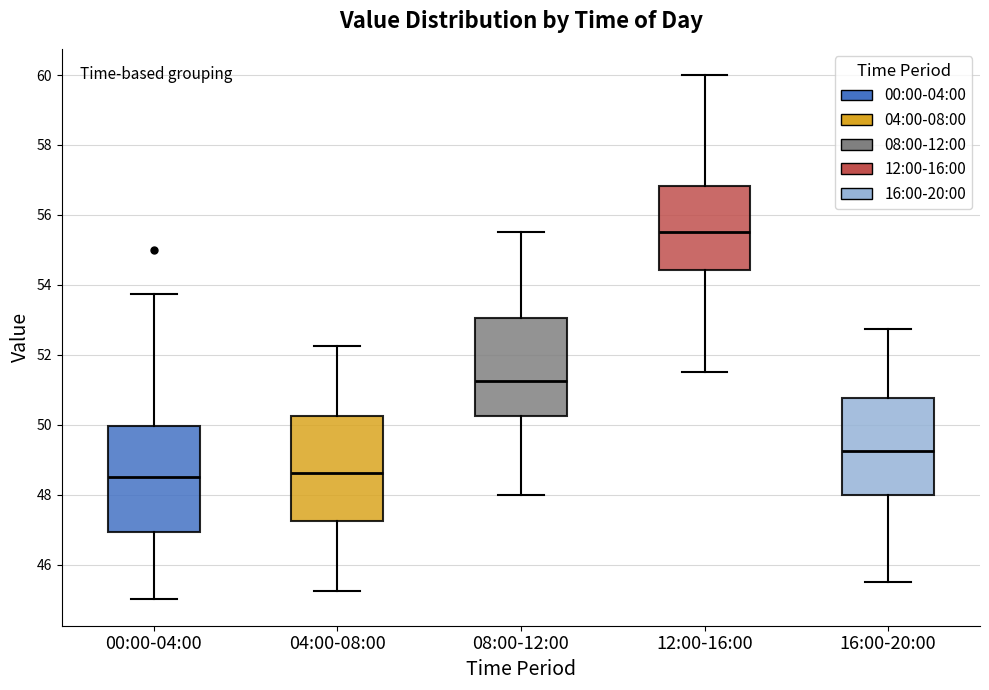

Reading left to right, transcribe this box plot: for each box, give where its median line is, the range the box spans, and where its two whiskers end, as read against the y-axis. The values are not printed on the chart, so give them approximately, as read against the axis.

00:00-04:00: median 48.6, box 47.0 to 50.0, whiskers 45.0 to 53.8
04:00-08:00: median 48.6, box 47.2 to 50.2, whiskers 45.2 to 52.2
08:00-12:00: median 51.2, box 50.2 to 53.0, whiskers 48.0 to 55.6
12:00-16:00: median 55.6, box 54.4 to 56.8, whiskers 51.6 to 60.0
16:00-20:00: median 49.2, box 48.0 to 50.8, whiskers 45.6 to 52.8